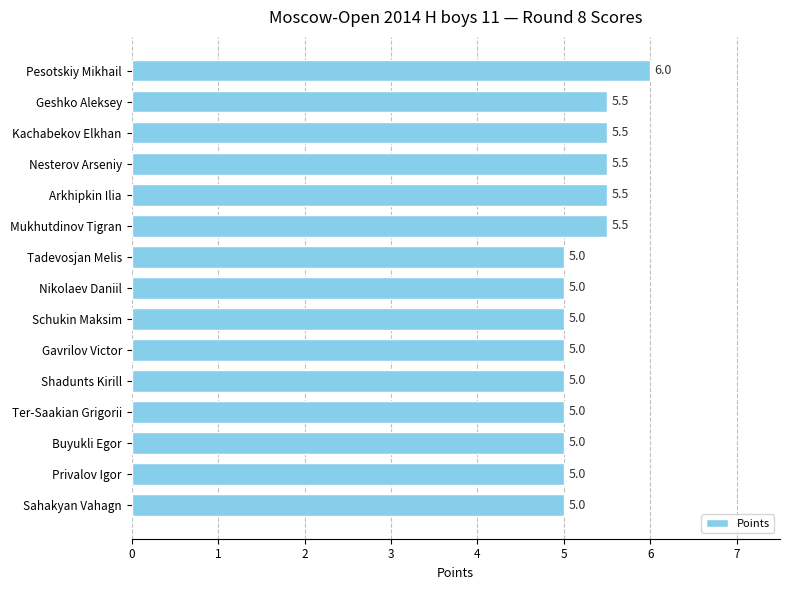

How many bars are there in total?

15